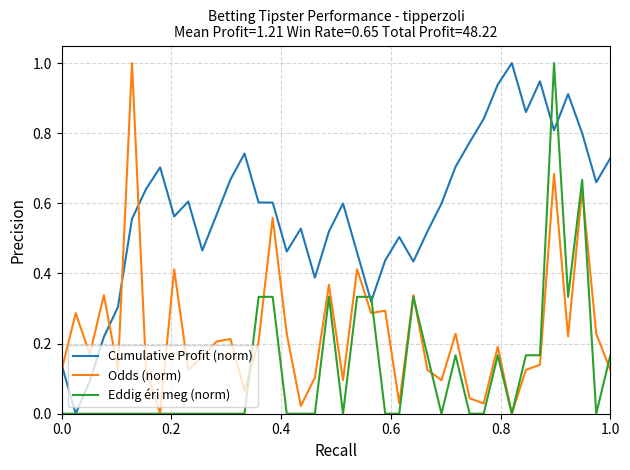

Which series has the largest total across all categories?

Cumulative Profit (norm)